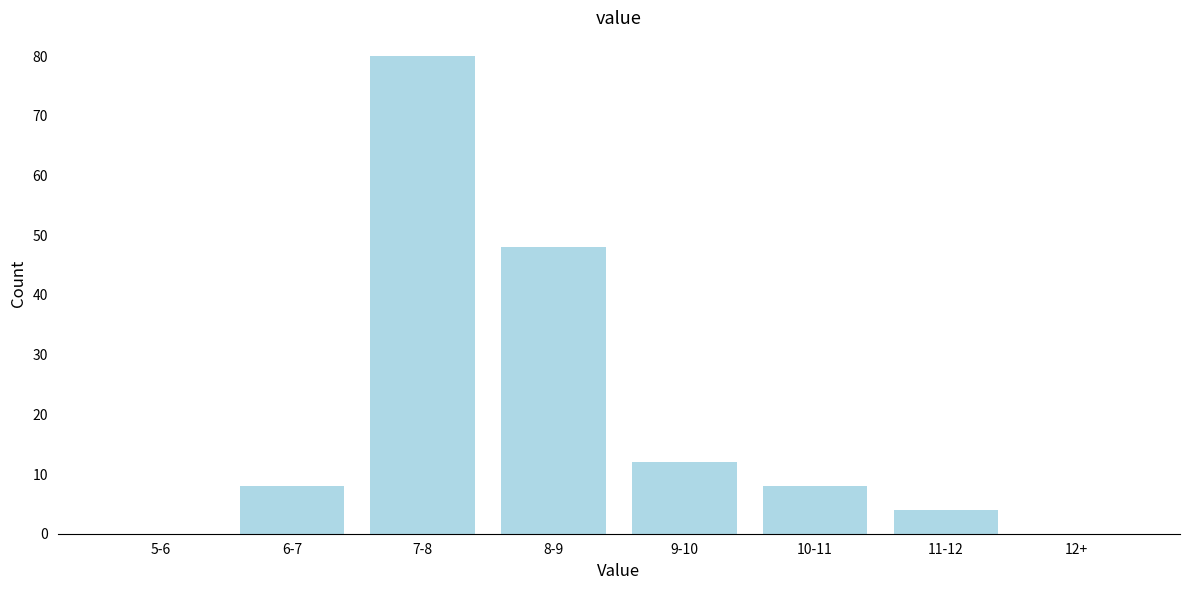

Reading left to right, what are all the values shown in this chart?

5-6=0	6-7=8	7-8=80	8-9=48	9-10=12	10-11=8	11-12=4	12+=0